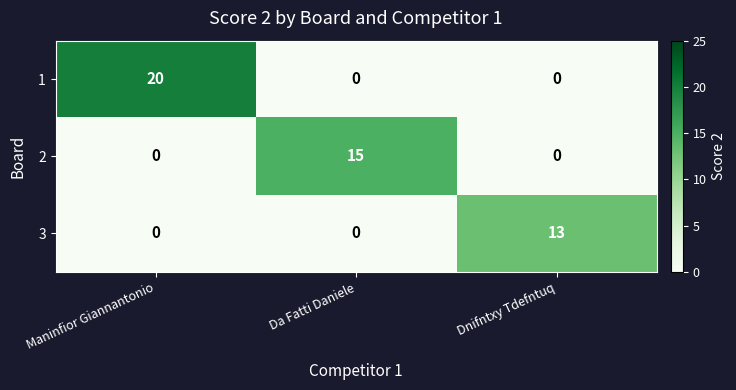

List the series in order of their peak value, lowest first.

3, 2, 1